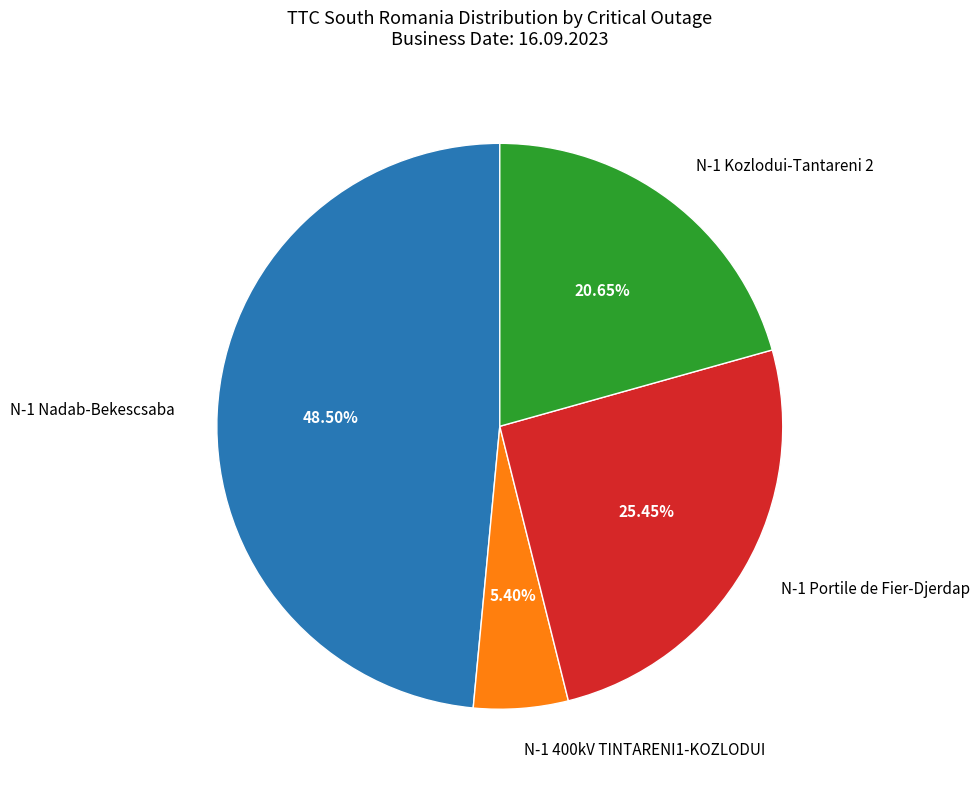

How many segments does this pie chart have?

4